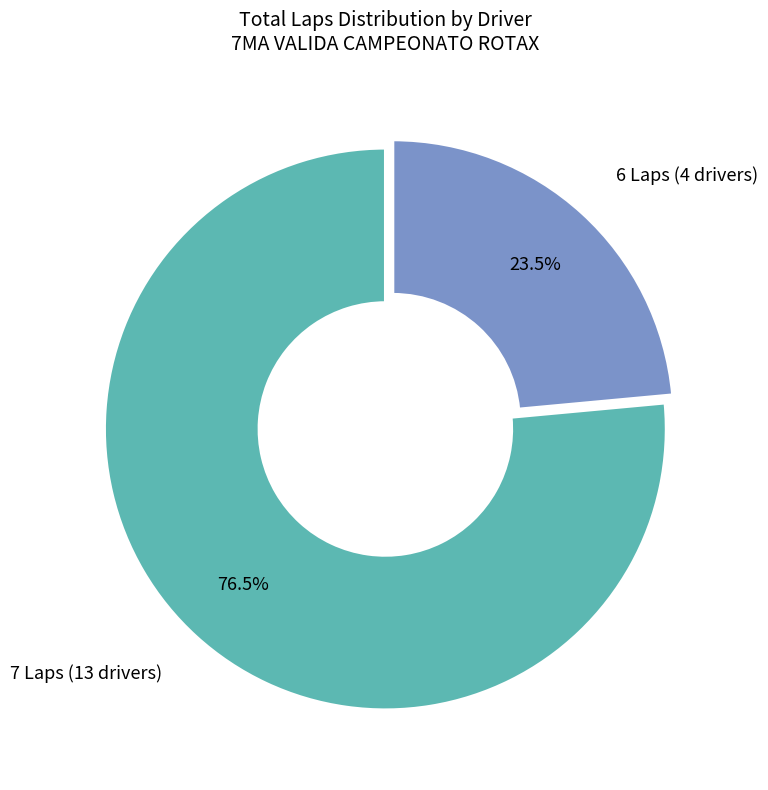

Which category has the biggest portion of the pie?

7 Laps (13 drivers)